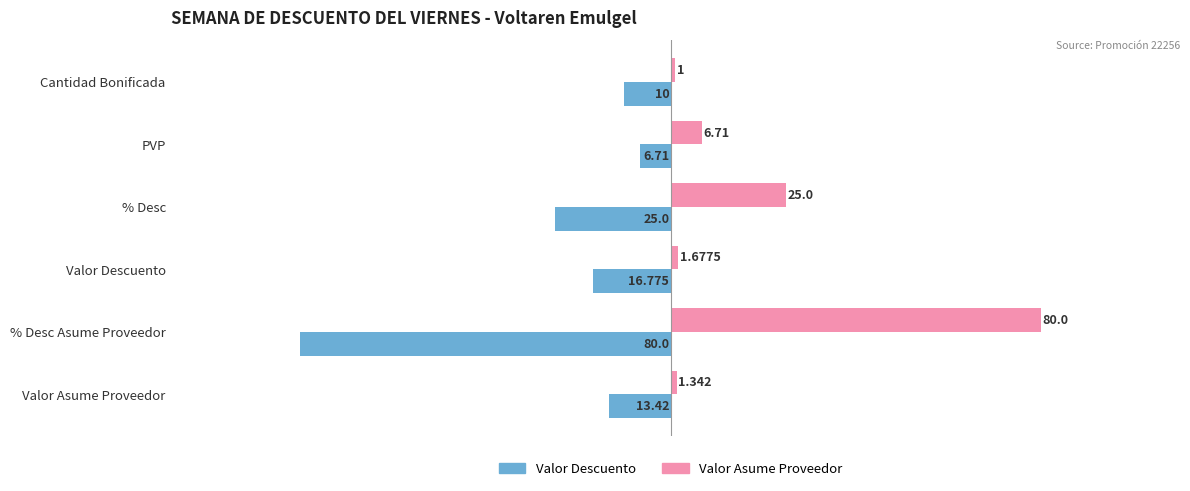

What are all the series names shown in the legend?

Valor Descuento, Valor Asume Proveedor